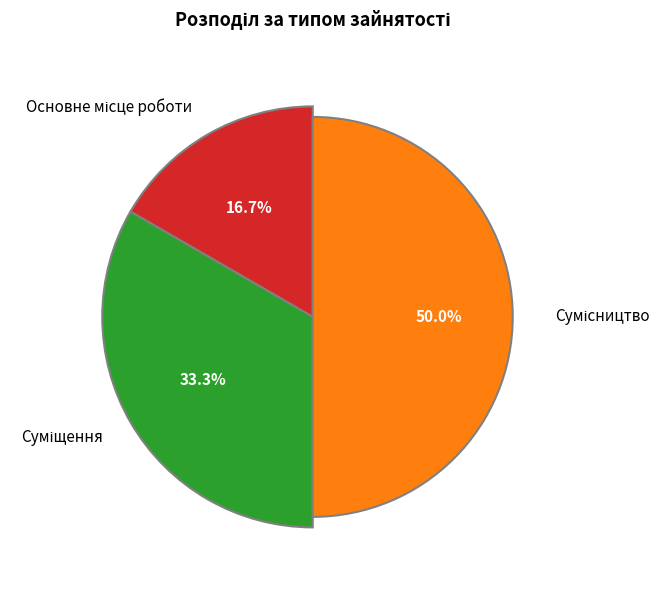

Rank the categories by value from highest to lowest.

Сумісництво, Суміщення, Основне місце роботи